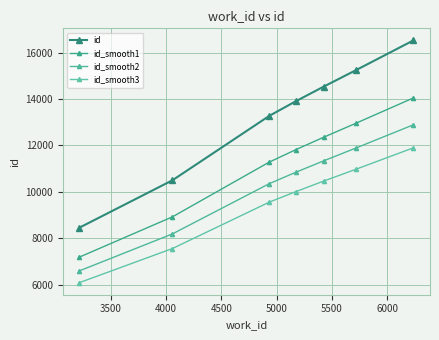

What is the lowest value of the id_smooth1 series?

7191.0